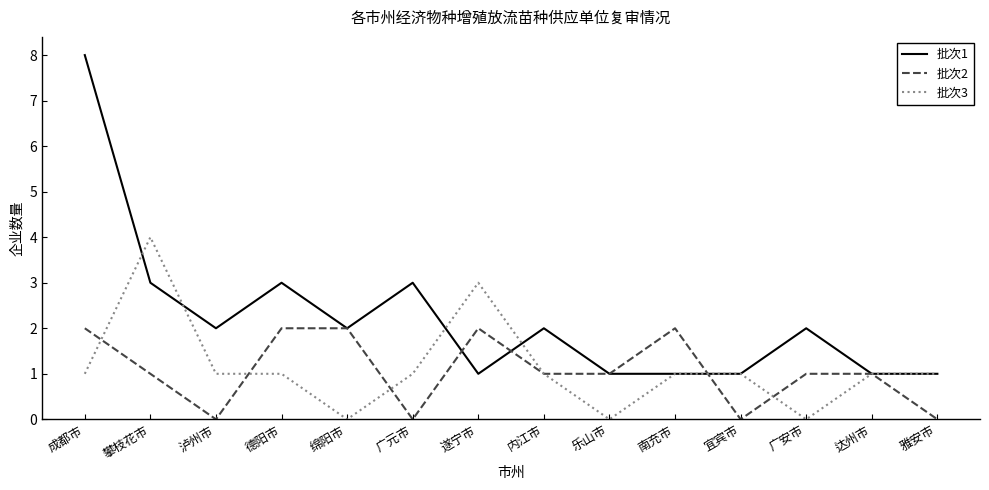

How many distinct data groups are displayed?

3